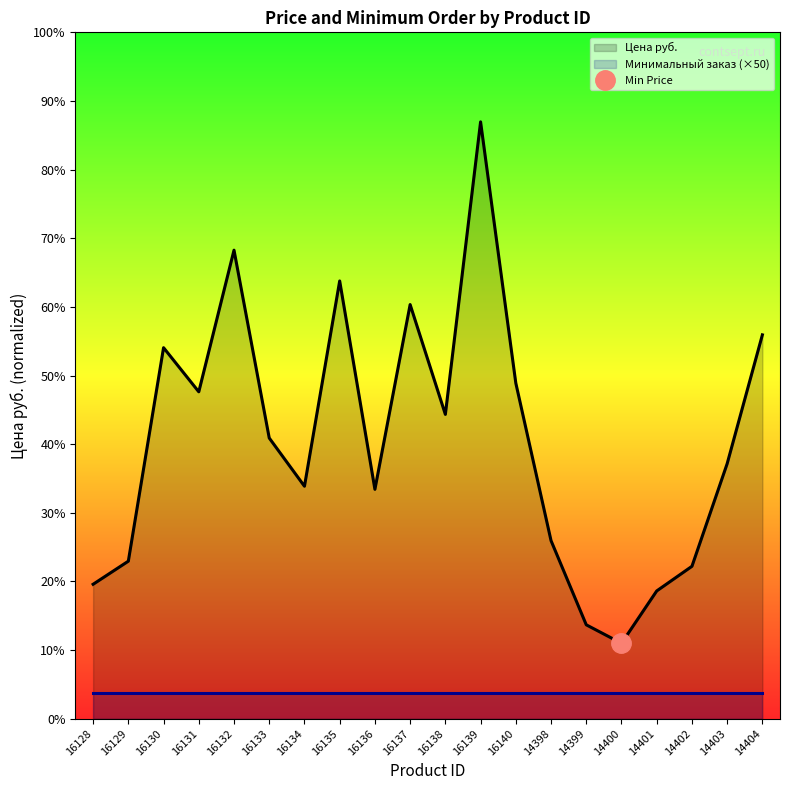

Does the chart display data point markers on the line(s)?

No